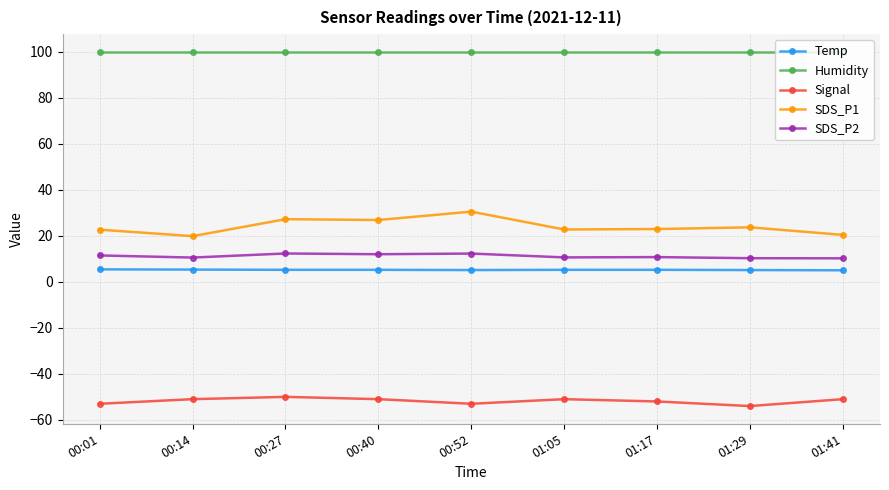

True or false: Humidity and Temp cross at least once.

False